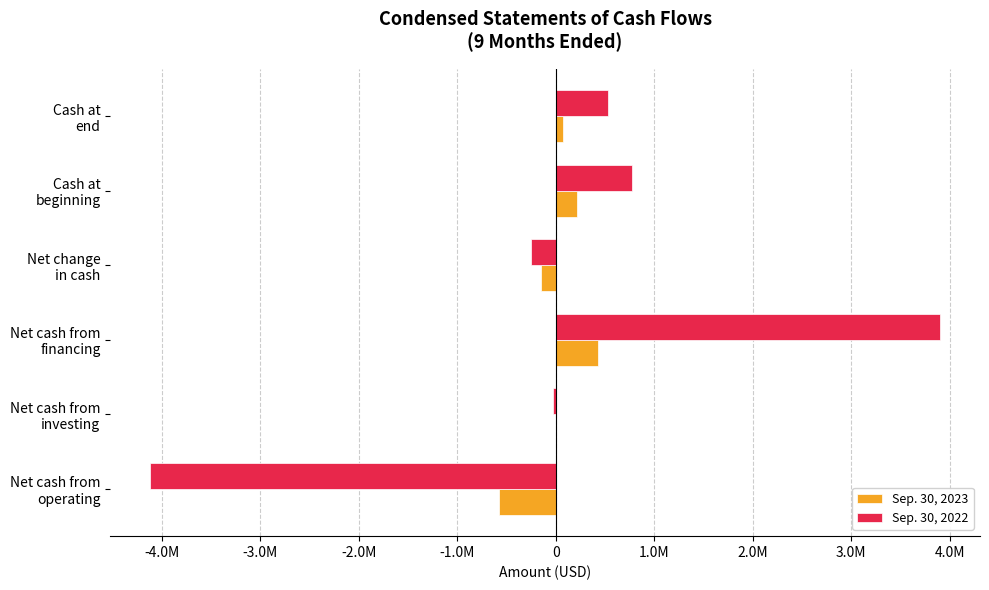

What are all the series names shown in the legend?

Sep. 30, 2023, Sep. 30, 2022